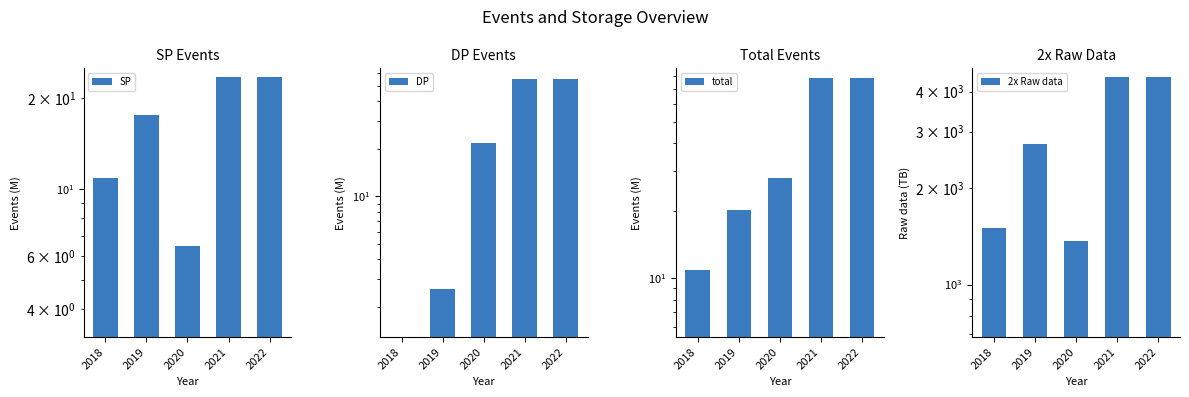

Which label corresponds to the largest value in the chart?

2021